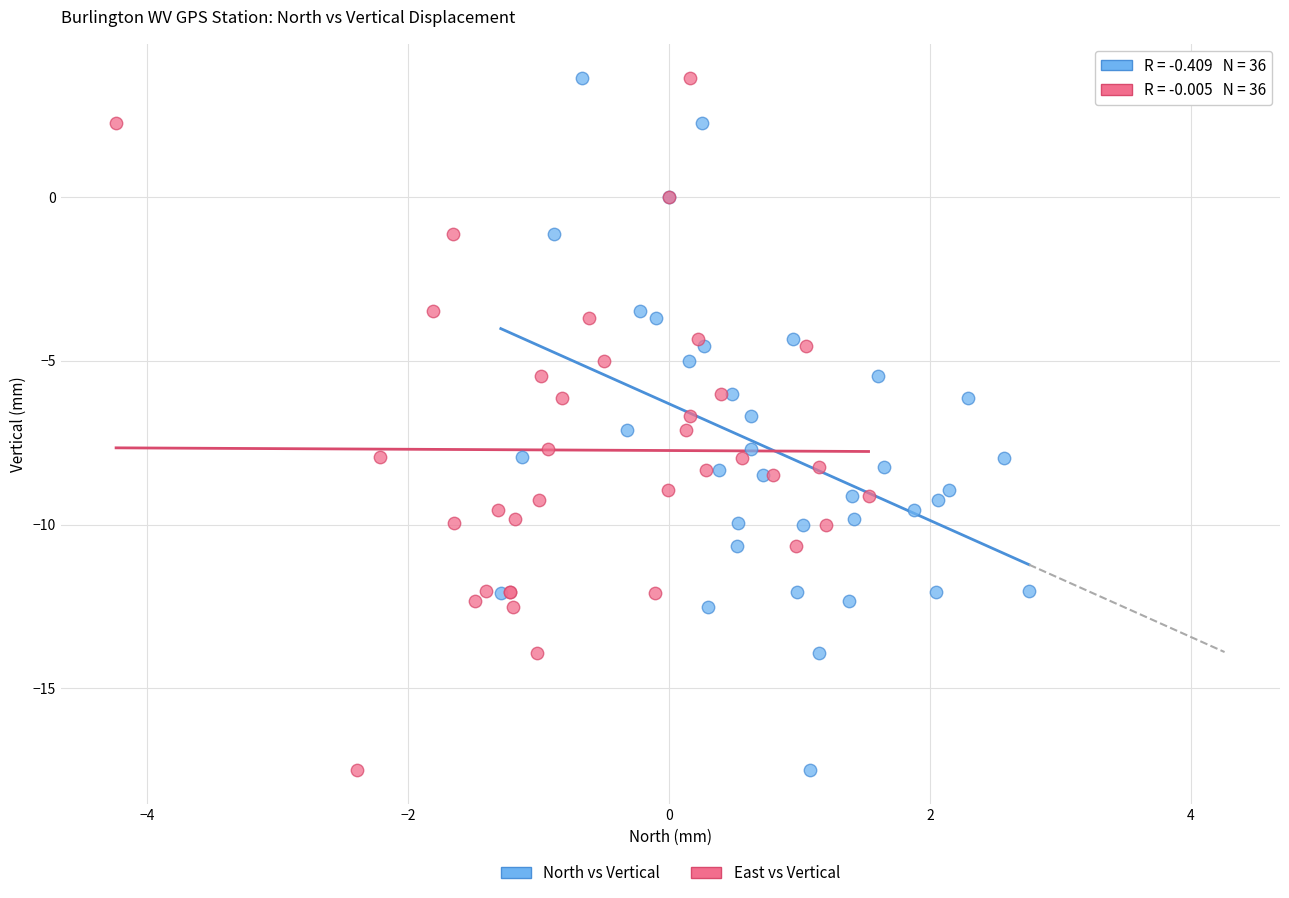

What are all the series names shown in the legend?

North vs Vertical, East vs Vertical